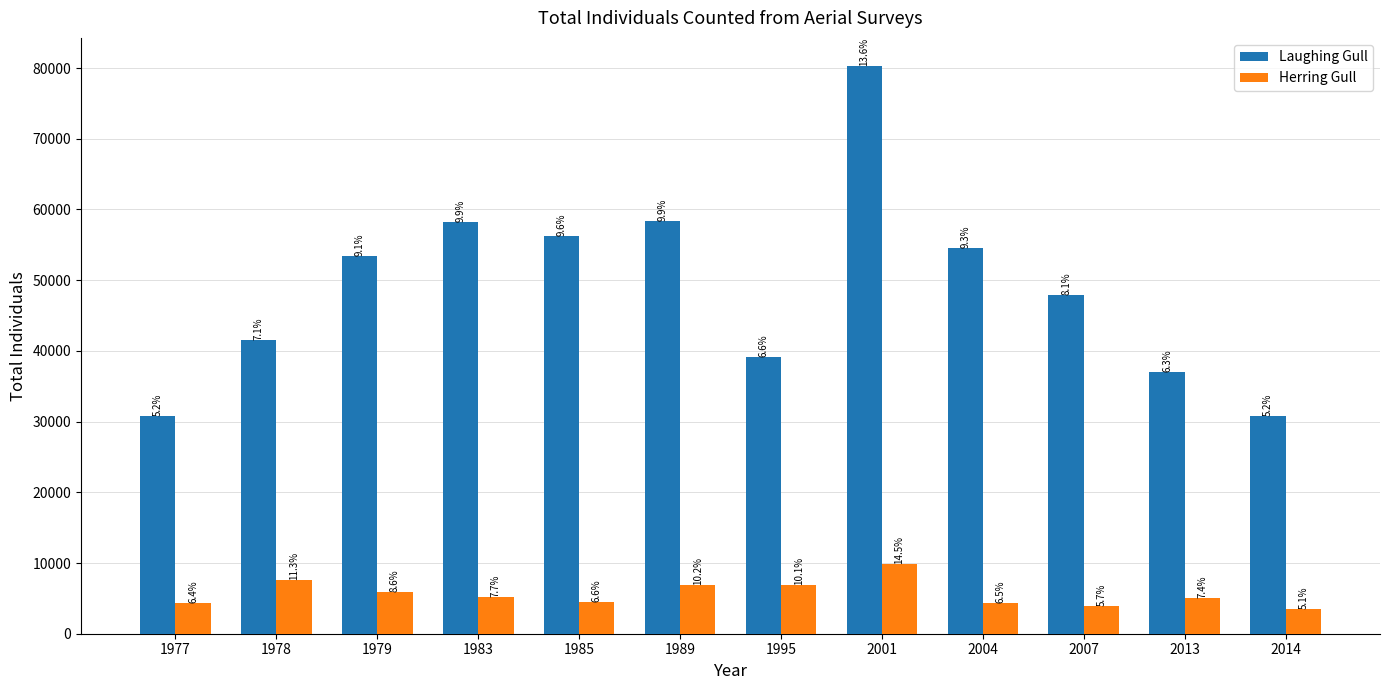

What are all the series names shown in the legend?

Laughing Gull, Herring Gull